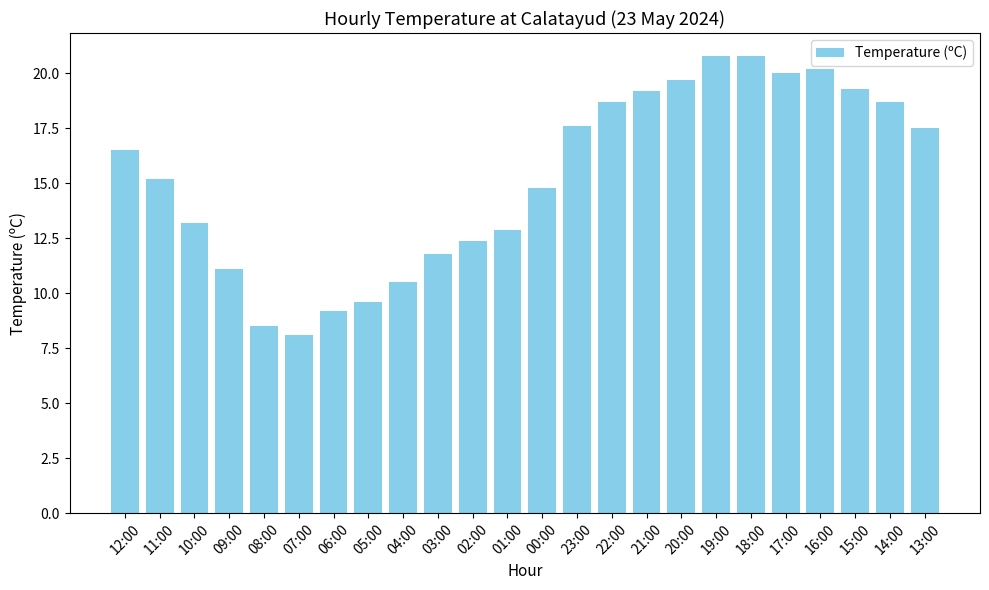

Between 10:00 and 05:00, which is larger?

10:00